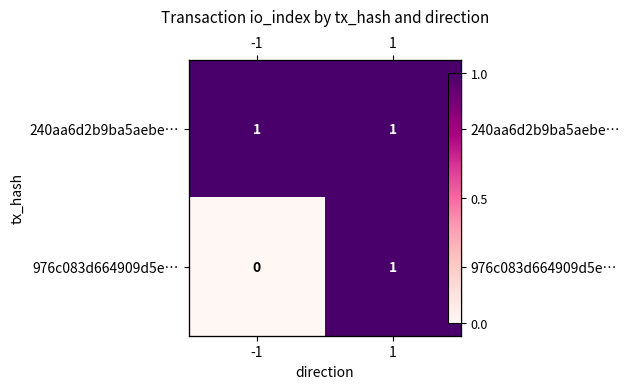

Which series has the largest total across all categories?

240aa6d2b9ba5aebe…